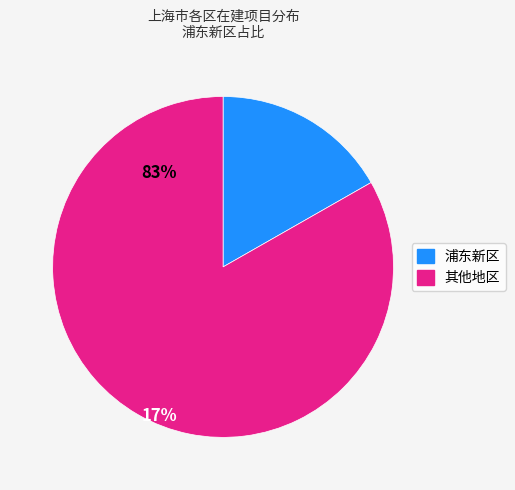

Does any single category account for the majority?

Yes